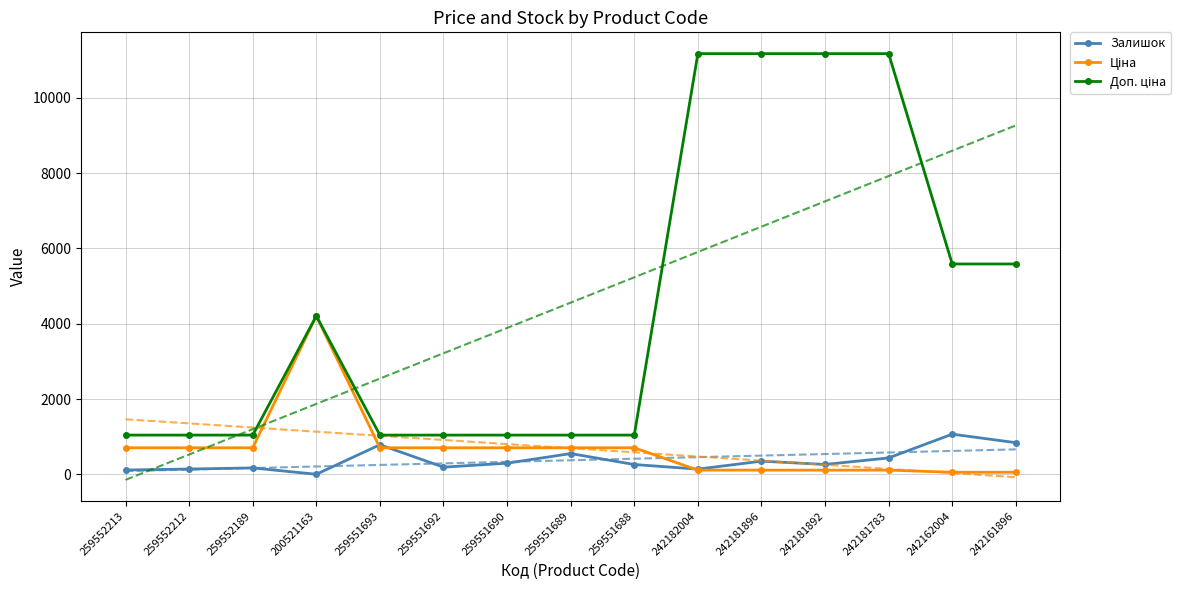

Reading left to right, list all the values displayed in this chart.

Залишок: 259552213=115.0	259552212=141.0	259552189=171.0	200521163=2.0	259551693=786.0	259551692=191.0	259551690=296.0	259551689=552.0	259551688=261.0	242182004=139.0	242181896=350.0	242181892=263.0	242181783=436.0	242162004=1067.0	242161896=841.0
Ціна: 259552213=705.5	259552212=705.5	259552189=705.5	200521163=4204.8	259551693=705.5	259551692=705.5	259551690=705.5	259551689=705.5	259551688=705.5	242182004=111.7	242181896=111.7	242181892=111.7	242181783=111.7	242162004=55.9	242161896=55.9
Доп. ціна: 259552213=1042.0	259552212=1042.0	259552189=1042.0	200521163=4205.0	259551693=1042.0	259551692=1042.0	259551690=1042.0	259551689=1042.0	259551688=1042.0	242182004=11169.0	242181896=11169.0	242181892=11169.0	242181783=11169.0	242162004=5585.0	242161896=5585.0